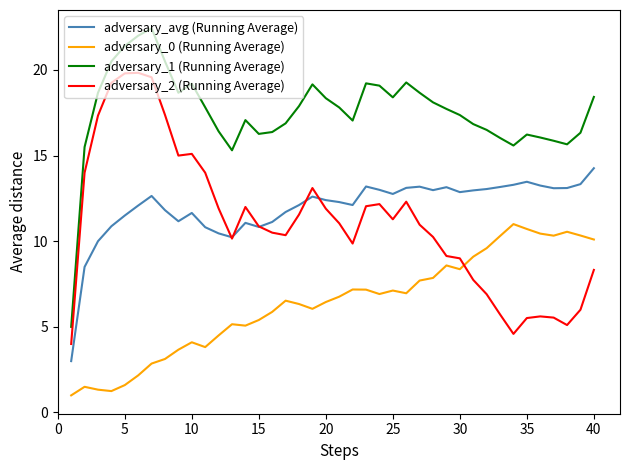

Which series has the largest total across all categories?

adversary_1 (Running Average)